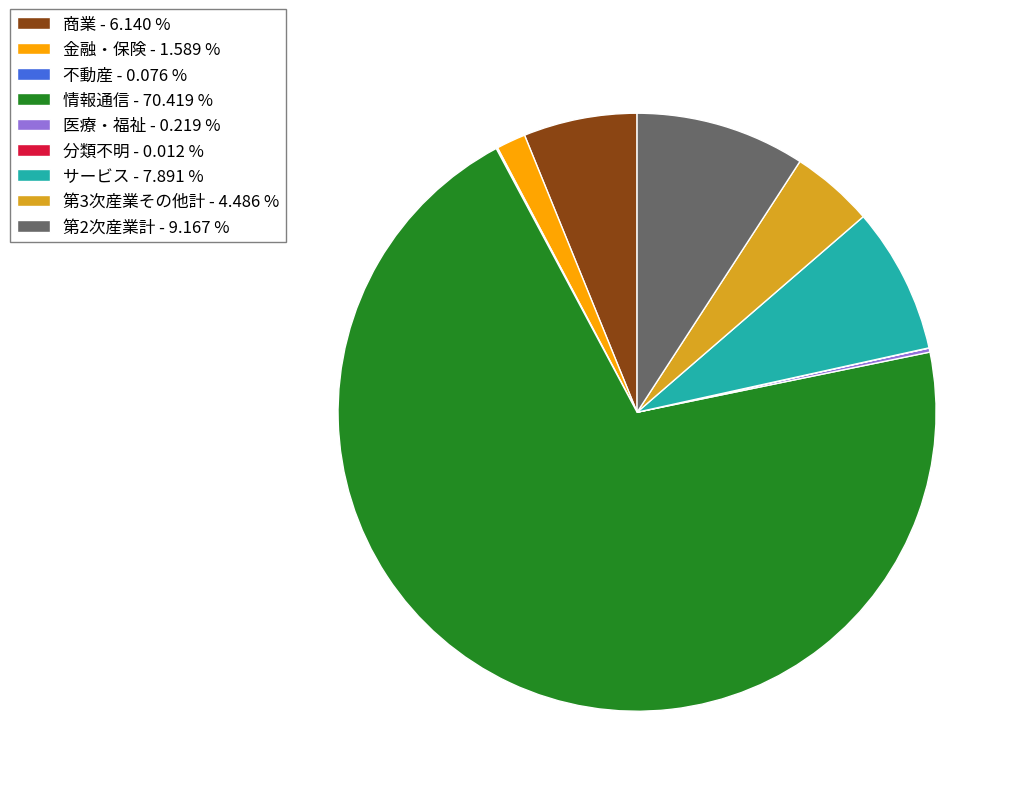

Which category has the biggest portion of the pie?

情報通信 - 70.419 %